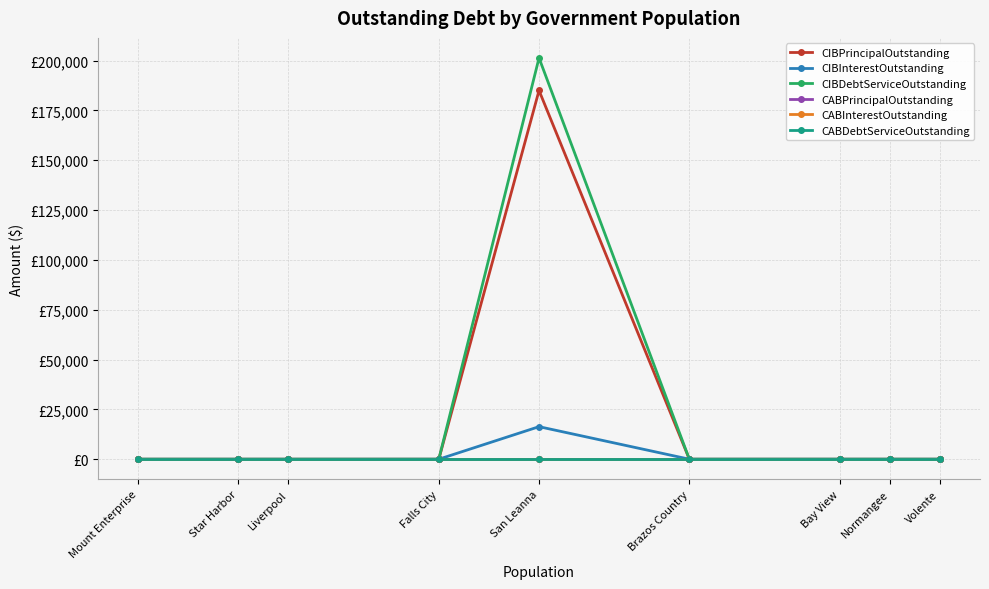

Reading left to right, what are all the values shown in this chart?

CIBPrincipalOutstanding: 0.0	0.0	0.0	0.0	185000.0	0.0	0.0	0.0	0.0
CIBInterestOutstanding: 0.0	0.0	0.0	0.0	16328.5	0.0	0.0	0.0	0.0
CIBDebtServiceOutstanding: 0.0	0.0	0.0	0.0	201328.5	0.0	0.0	0.0	0.0
CABPrincipalOutstanding: 0.0	0.0	0.0	0.0	0.0	0.0	0.0	0.0	0.0
CABInterestOutstanding: 0.0	0.0	0.0	0.0	0.0	0.0	0.0	0.0	0.0
CABDebtServiceOutstanding: 0.0	0.0	0.0	0.0	0.0	0.0	0.0	0.0	0.0